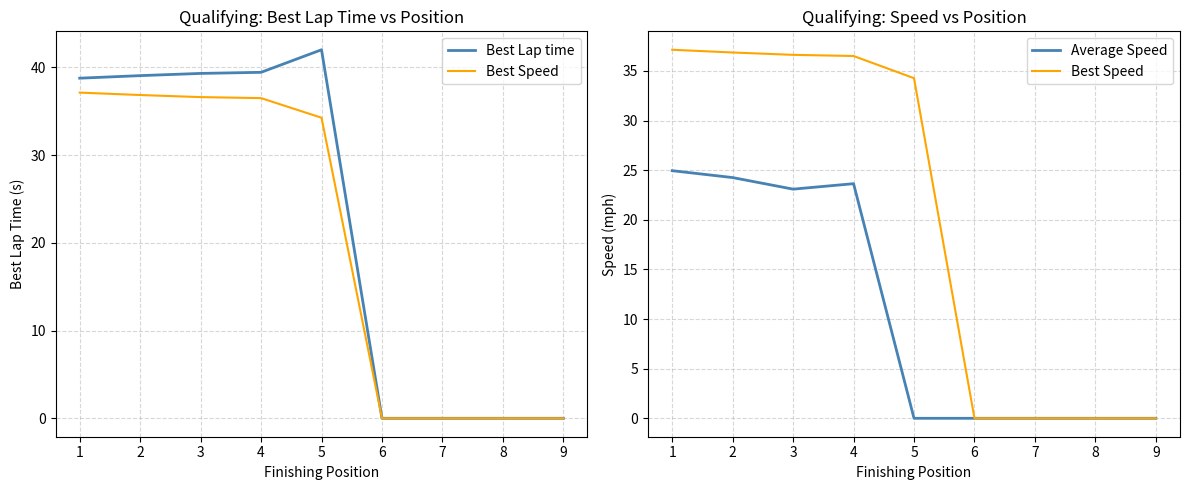

Reading left to right, list all the values displayed in this chart.

Best Lap time: 38.8	39.1	39.3	39.4	42.0	0.0	0.0	0.0	0.0
Best Speed: 37.1	36.9	36.6	36.5	34.3	0.0	0.0	0.0	0.0
Average Speed: 24.9	24.3	23.1	23.6	0.0	0.0	0.0	0.0	0.0